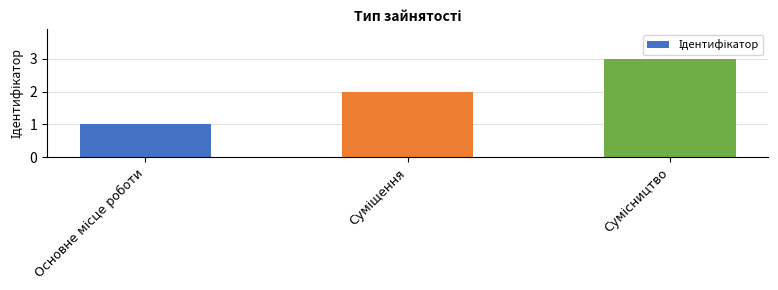

What is the greatest value displayed?

3